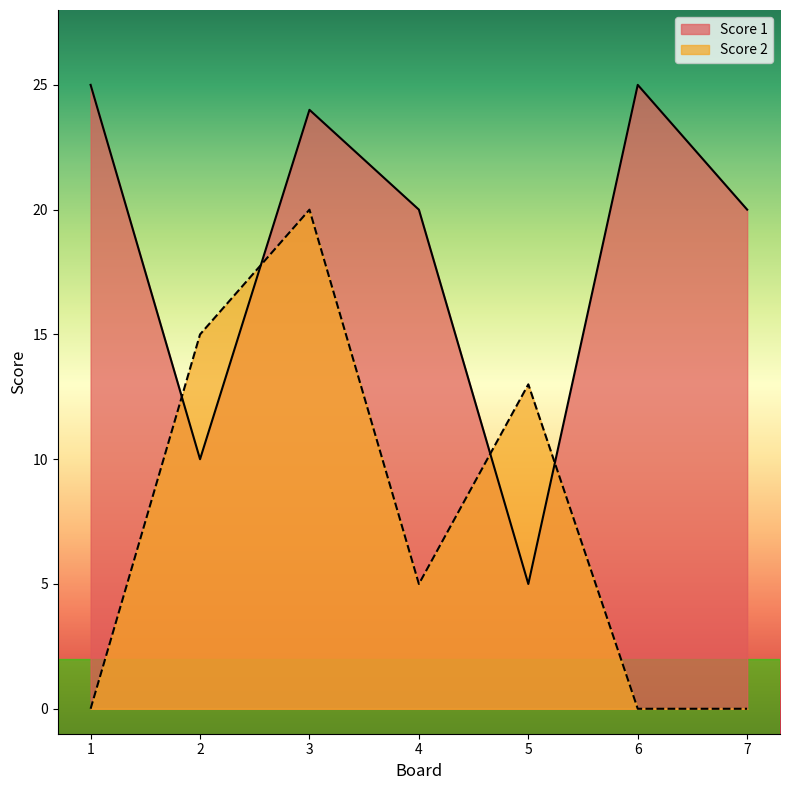

True or false: Score 1 and Score 2 cross at least once.

True